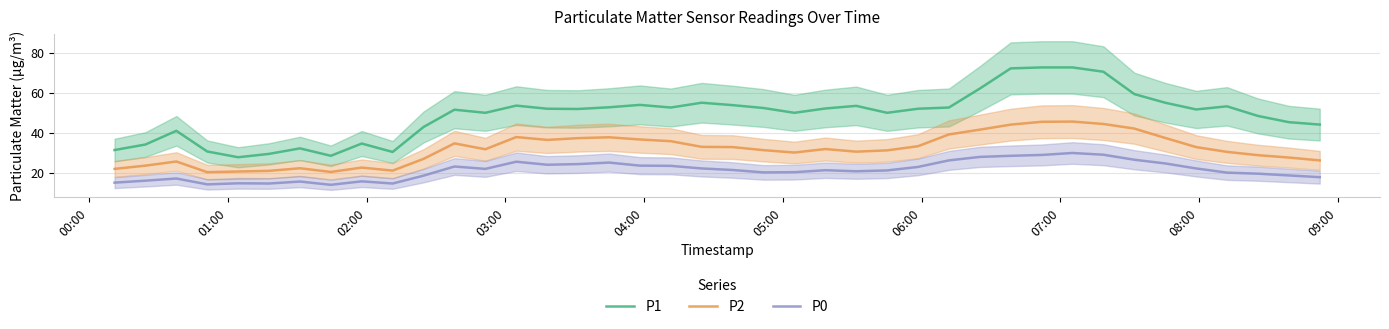

Is this an area chart (filled region under the line)?

No